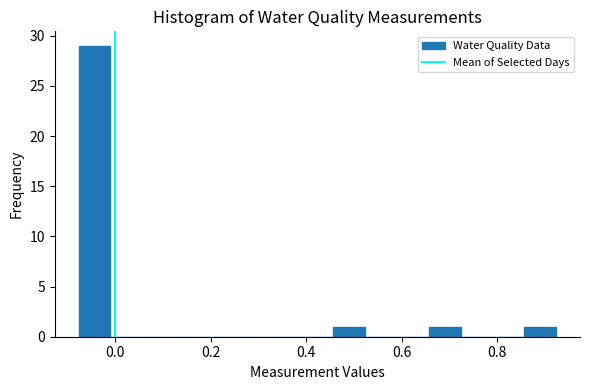

Around what value on the x-axis is the tallest bar? Give the approximate position of its centre, as read against the axis.

-0.04